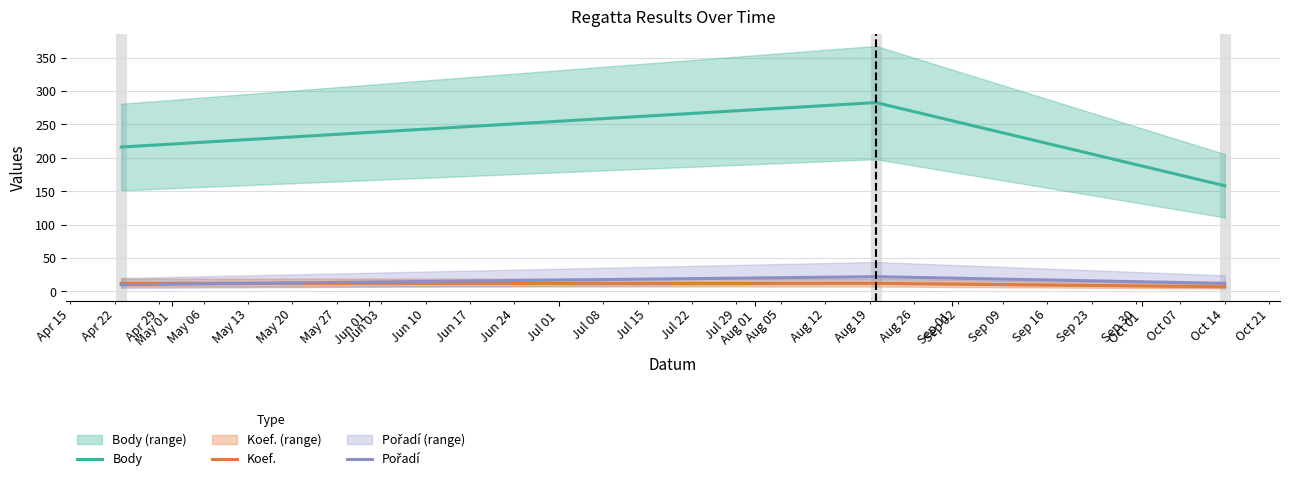

Does the chart display data point markers on the line(s)?

No